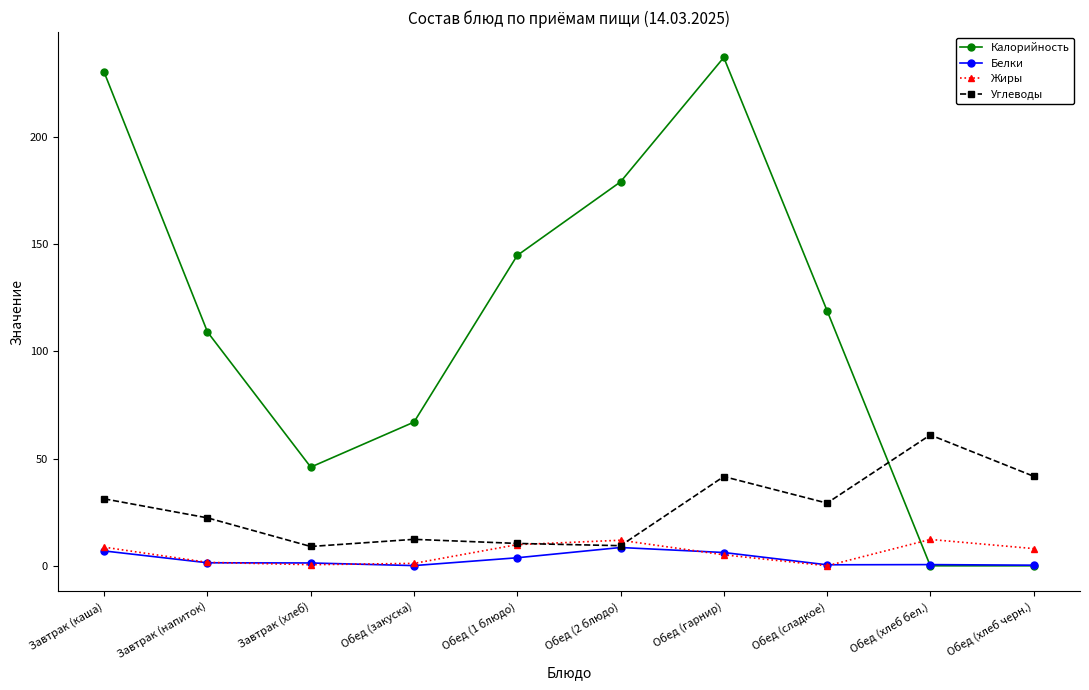

Between Обед (2 блюдо) and Обед (хлеб бел.), which series saw the biggest shift?

Калорийность